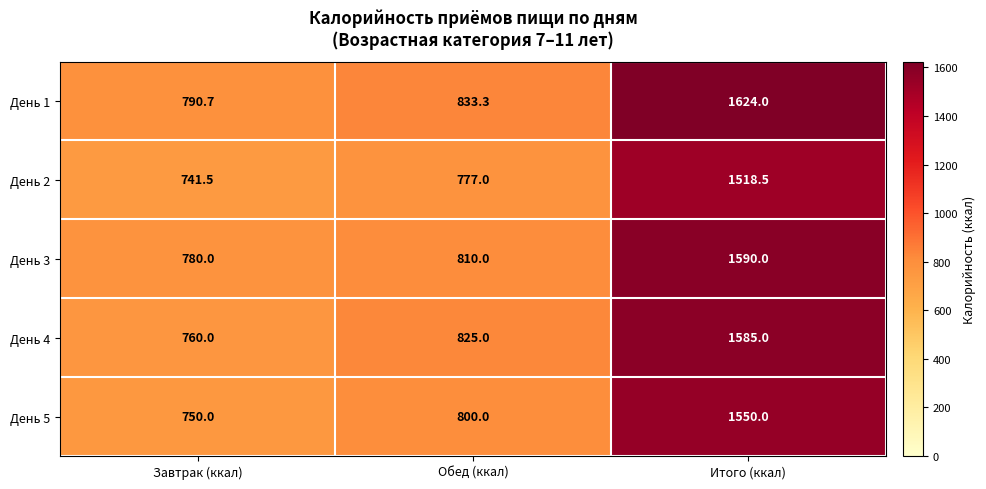

What is the difference between the День 5 values at Завтрак (ккал) and Итого (ккал)?

800.0